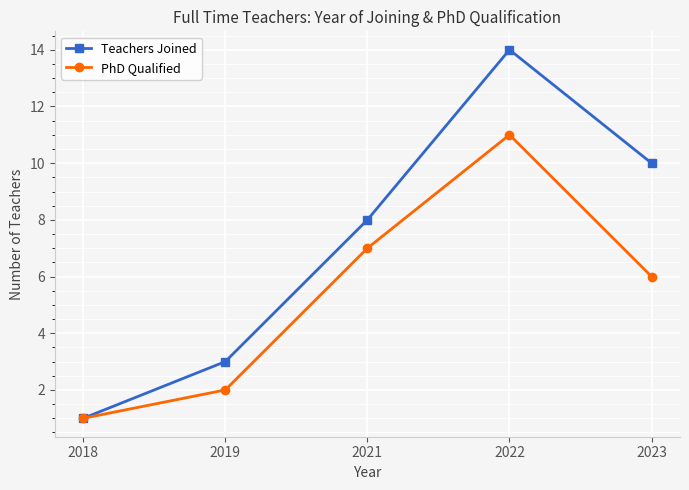

How many categories are shown in the chart?

5